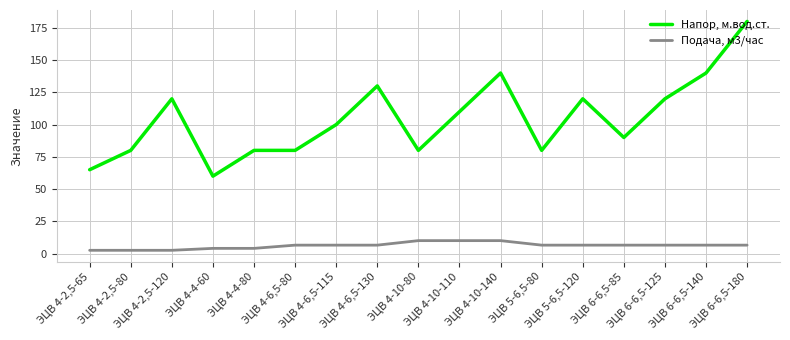

At how many categories does at least one series exceed 138?

3